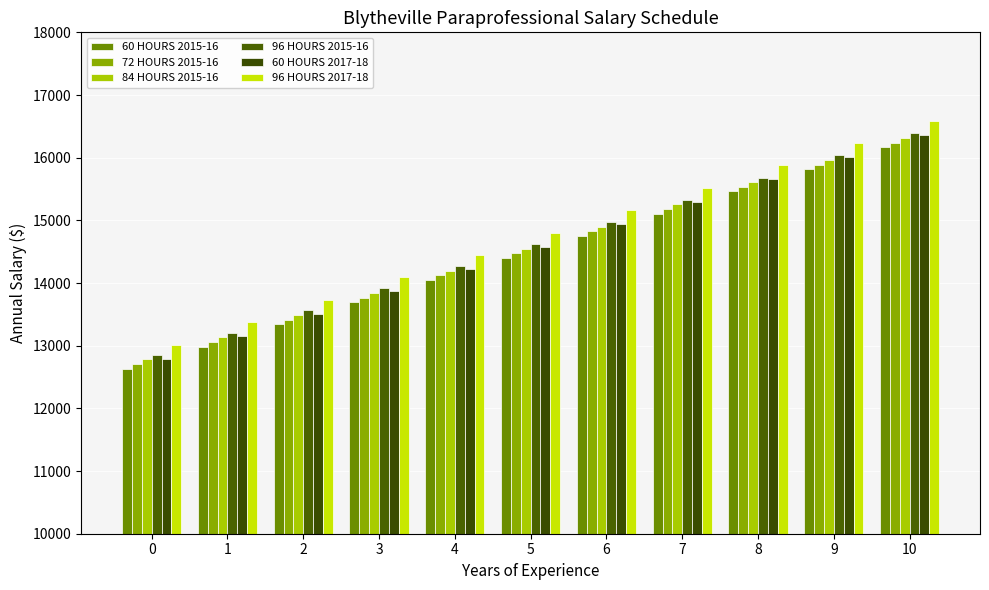

What is the value of the 60 HOURS 2017-18 bar at the 4th from the left?

13865.2